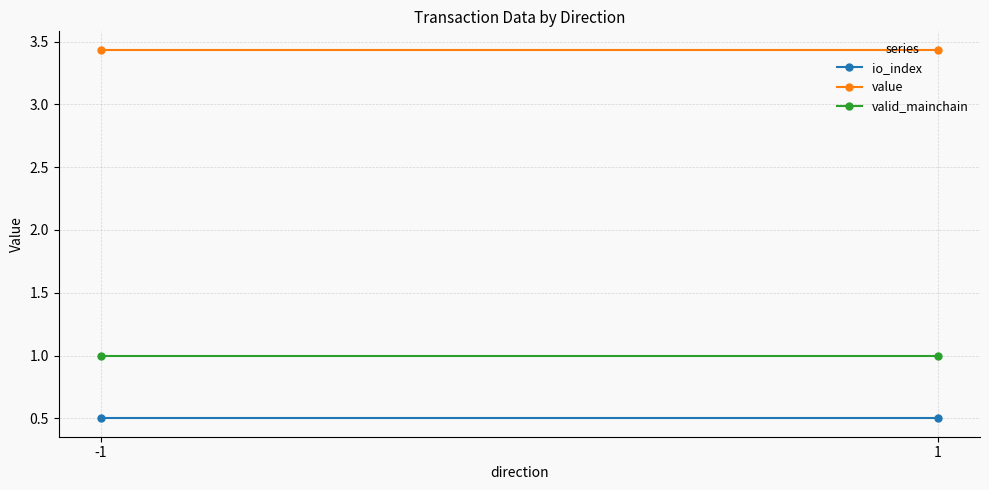

The io_index series shows 0.5 at -1. True or false?

True